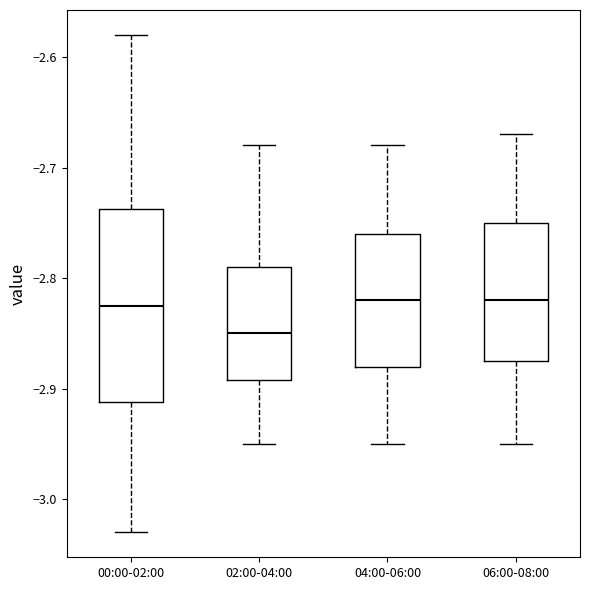

Reading left to right, transcribe this box plot: for each box, give where its median line is, the range the box spans, and where its two whiskers end, as read against the y-axis. The values are not printed on the chart, so give them approximately, as read against the axis.

00:00-02:00: median -2.82, box -2.91 to -2.74, whiskers -3.03 to -2.58
02:00-04:00: median -2.85, box -2.89 to -2.79, whiskers -2.95 to -2.68
04:00-06:00: median -2.82, box -2.88 to -2.76, whiskers -2.95 to -2.68
06:00-08:00: median -2.82, box -2.87 to -2.75, whiskers -2.95 to -2.67